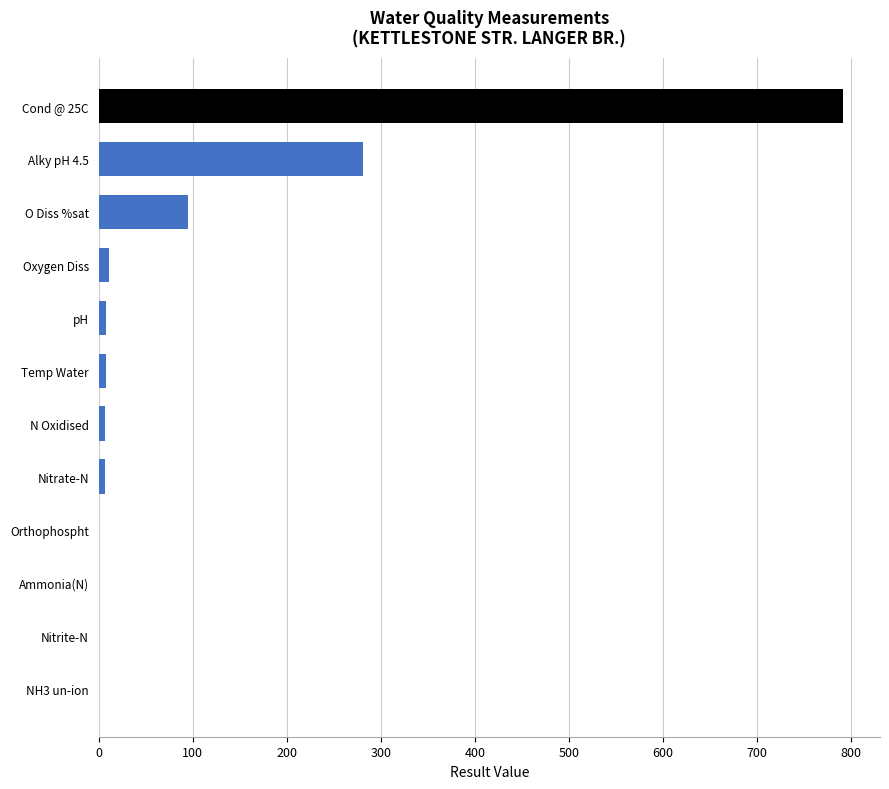

Where is the data nearest to the value 395?

Alky pH 4.5